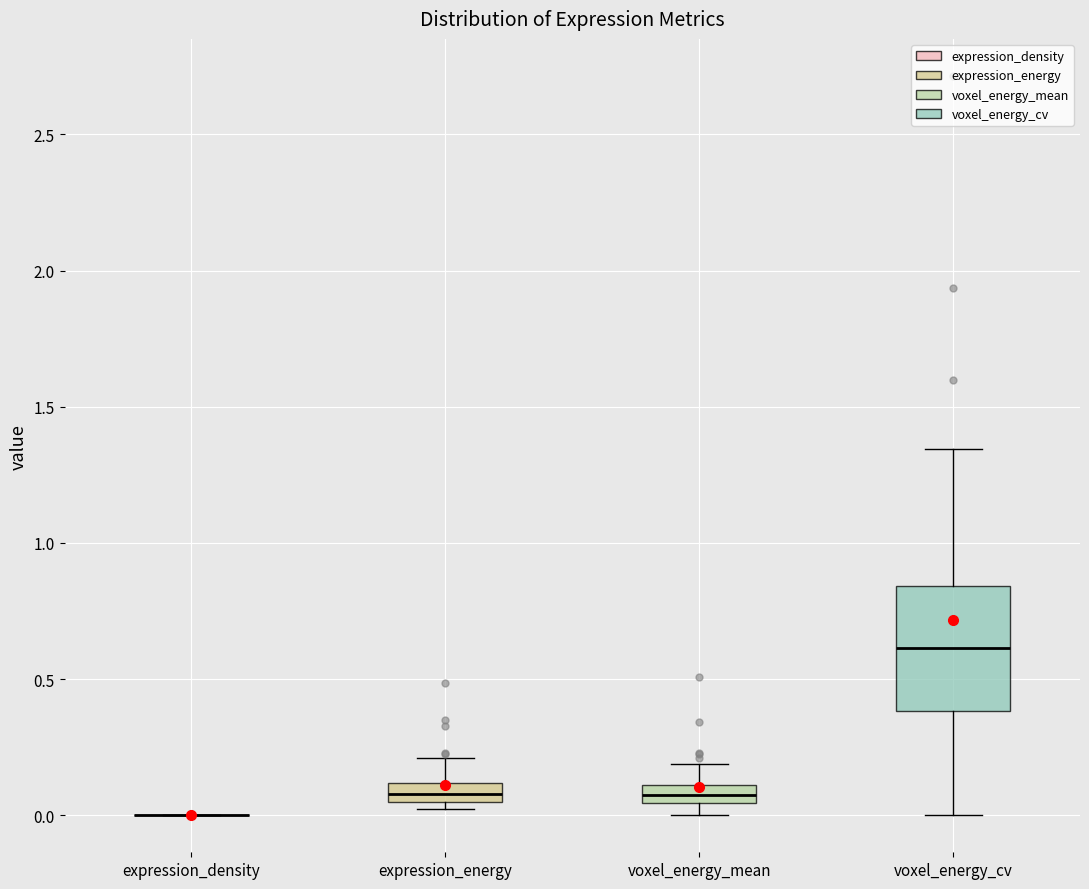

Where does the upper whisker of the box for voxel_energy_mean end on the y-axis? The values are not printed on the chart, so give them approximately, as read against the axis.

0.20